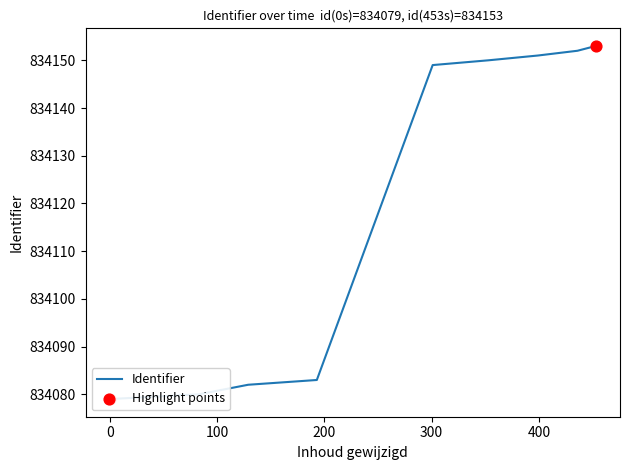

Approximately how many times larger is the value at 2014-09-03 20:45:55 compared to 2014-09-03 20:41:52?

1.0